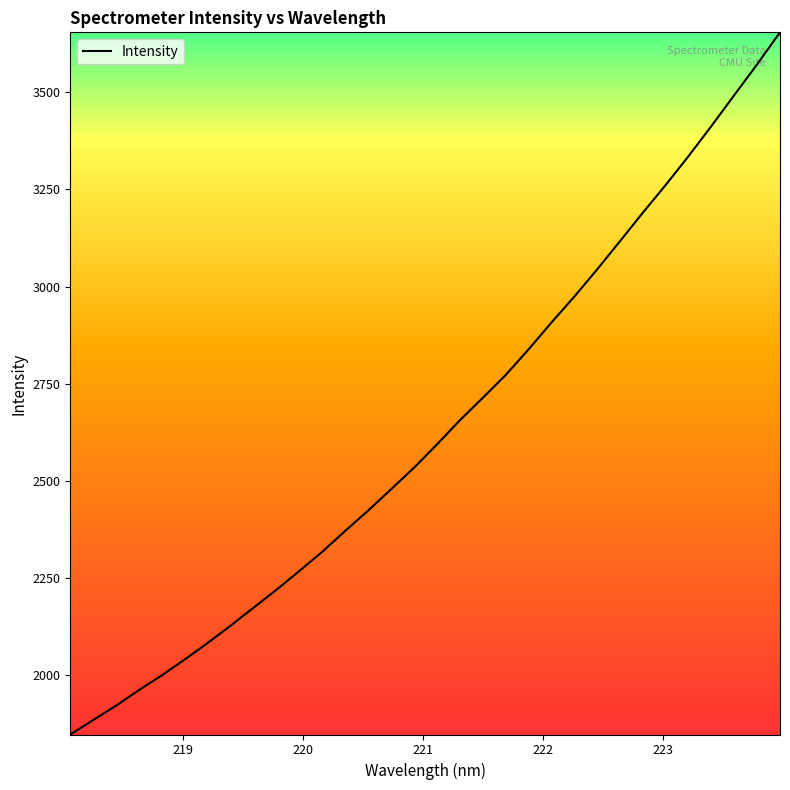

What is the difference between the maximum and minimum values?

1807.5